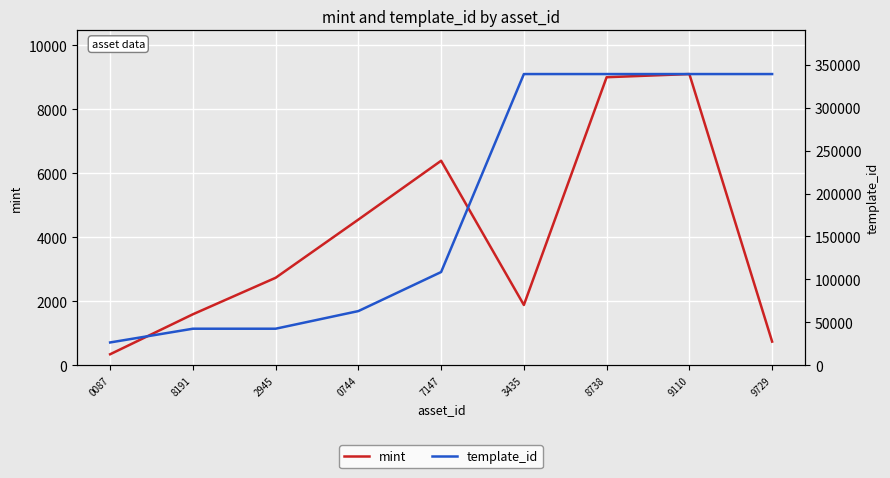

True or false: template_id has a value of 339228 at 8738.

True